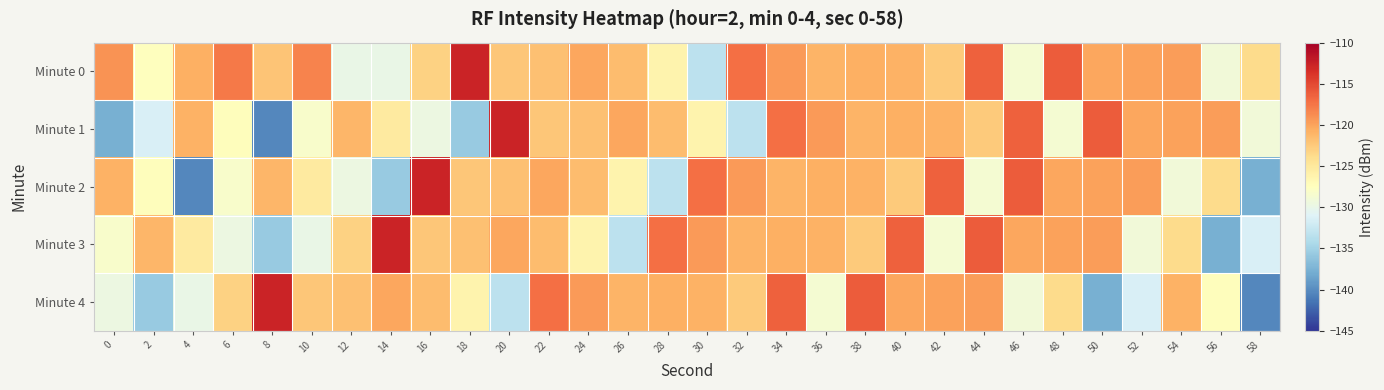

What is the greatest value displayed?

-112.6